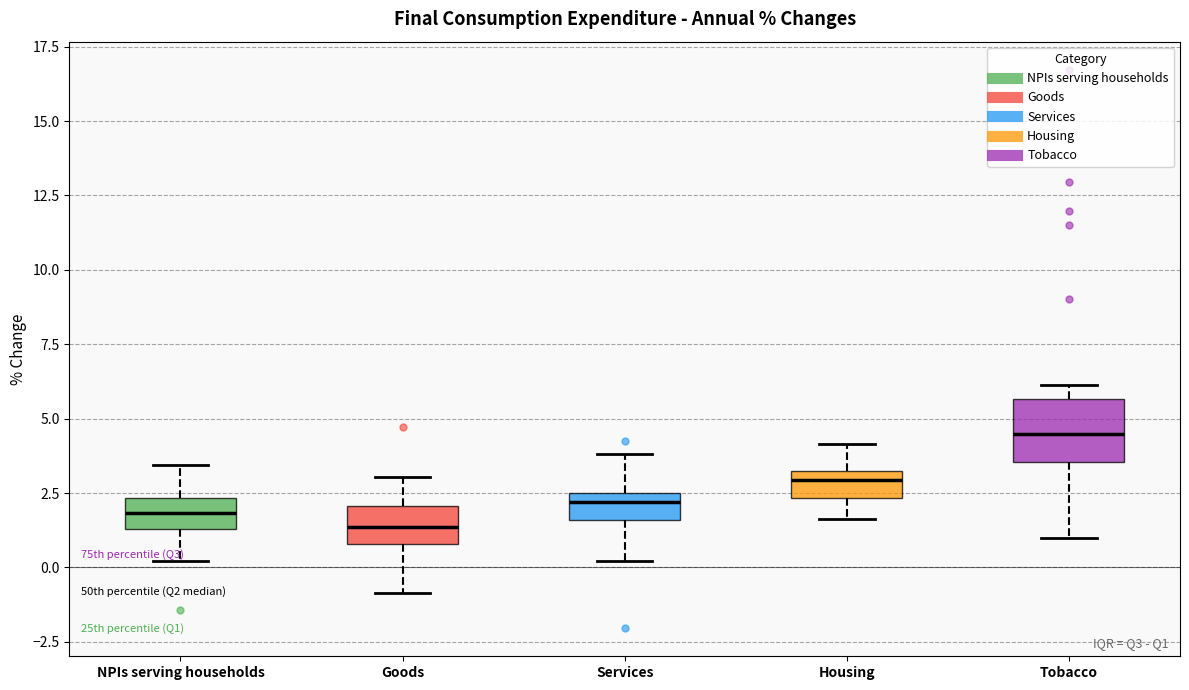

Which box's median line is the highest?

Tobacco